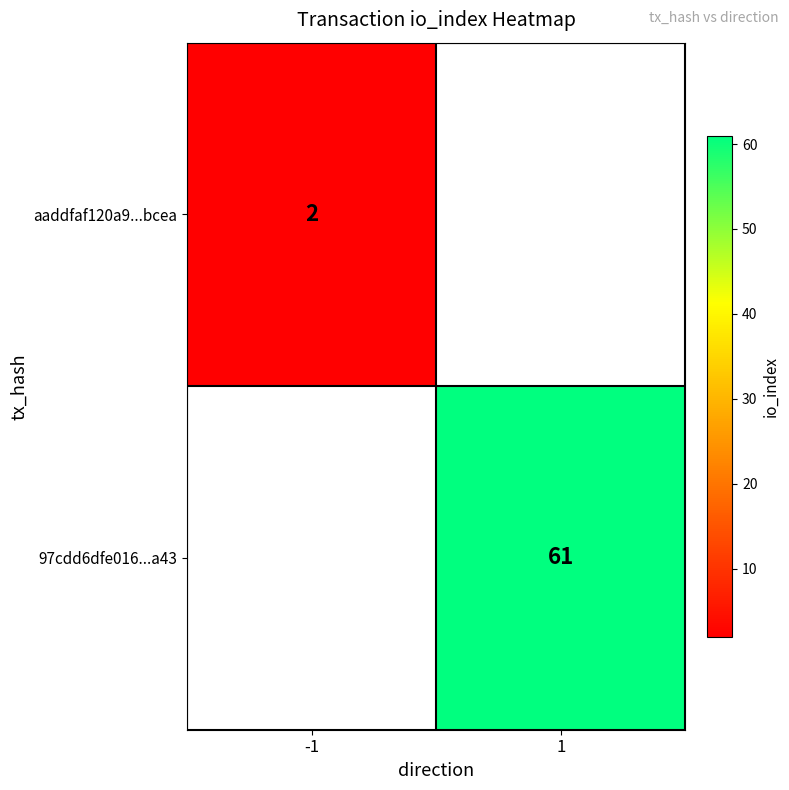

At how many categories does at least one series exceed 33?

1